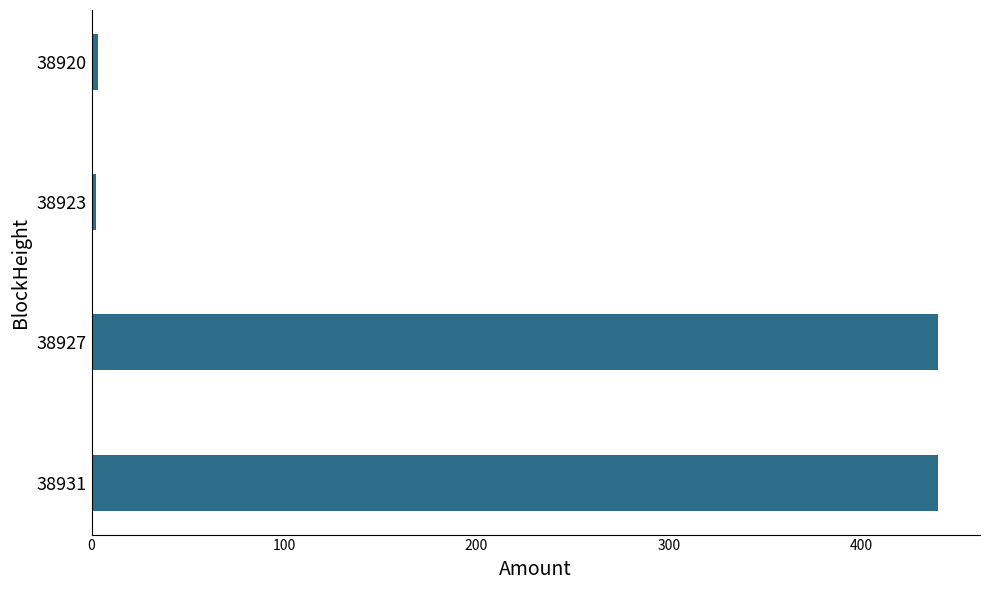

Approximately how many times larger is the value at 38931 compared to 38927?

1.0